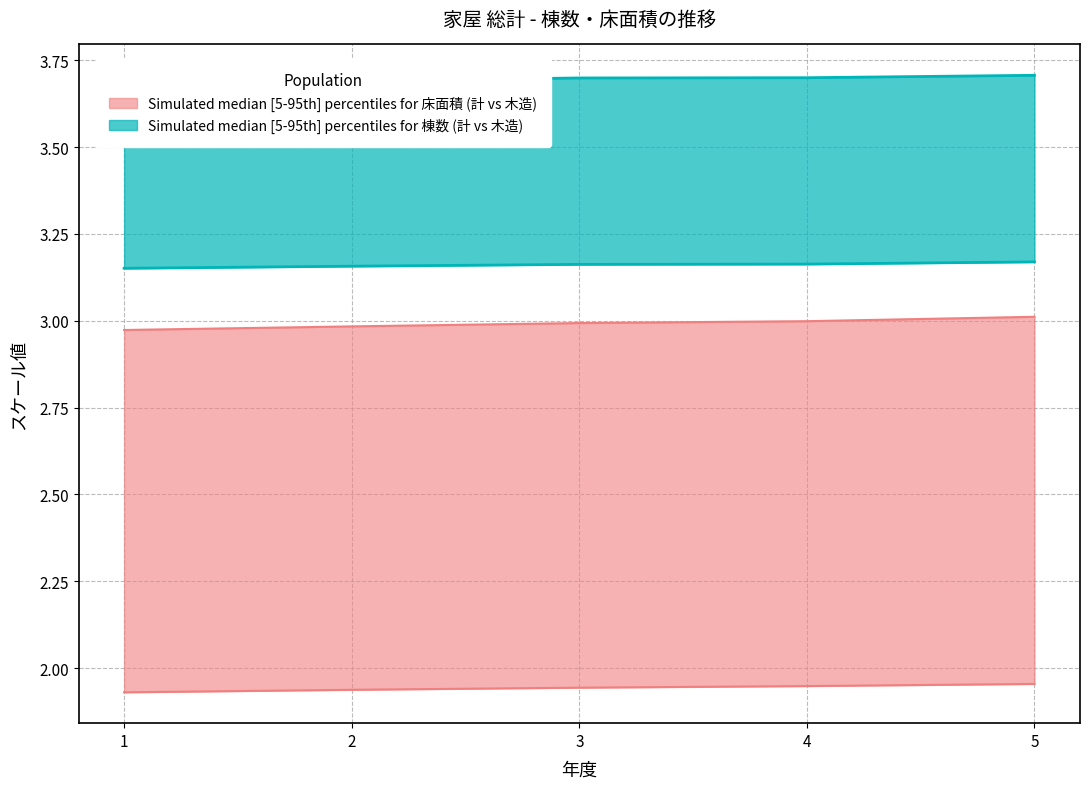

What is the value of the 木造_棟数 point at the 3rd from the left?

3.2